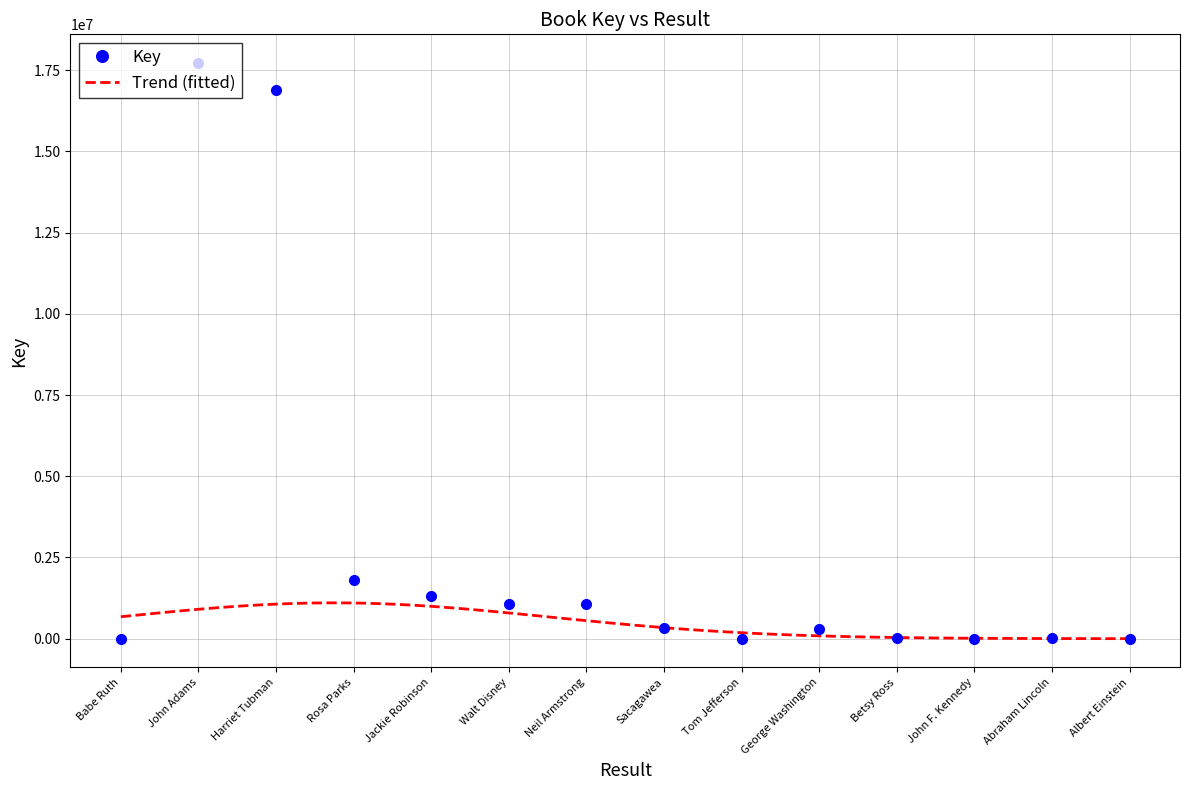

Reading right to left, list all the values displayed in this chart.

5973	6564	5979	6561	311315	5061	334789	1061687	1070183	1328501	1810603	16893984	17714831	5978